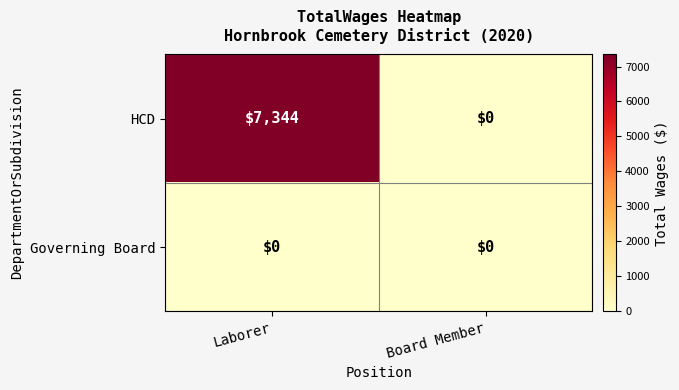

How many positive values does the HCD series have?

1